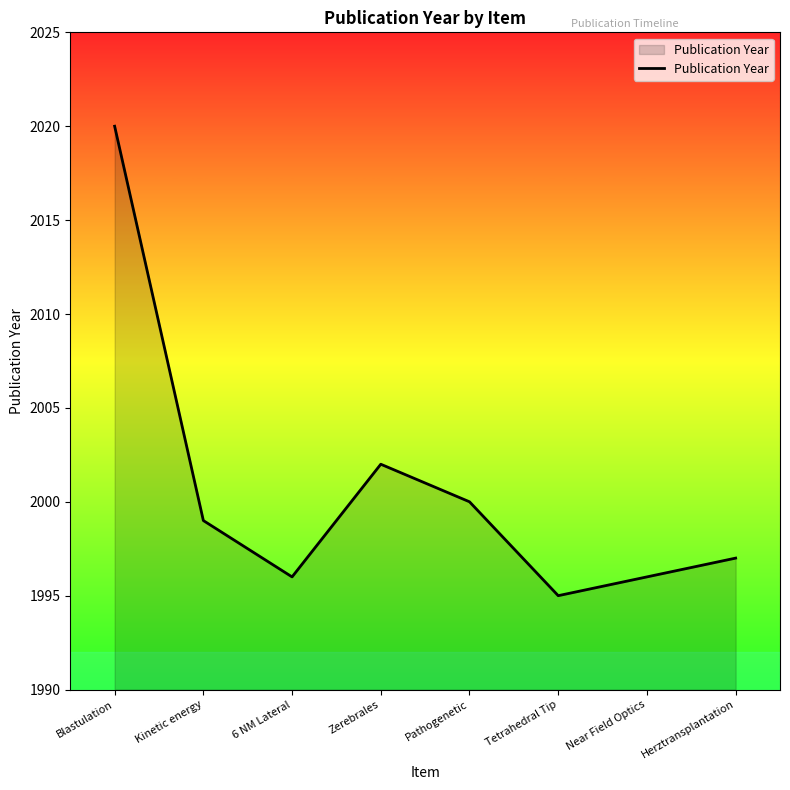

Between Zerebrales and Pathogenetic, which is larger?

Zerebrales